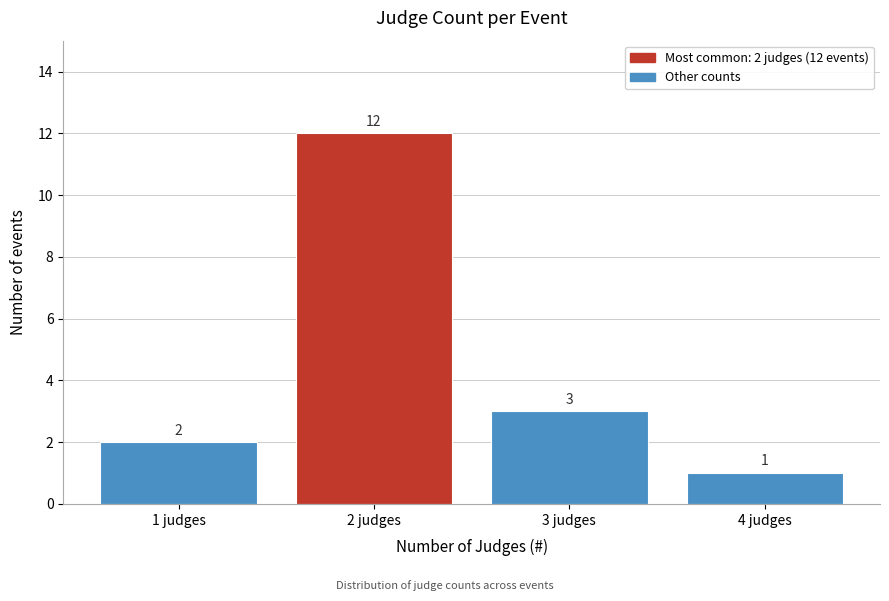

Reading left to right, transcribe all the data shown in this chart.

2	12	3	1